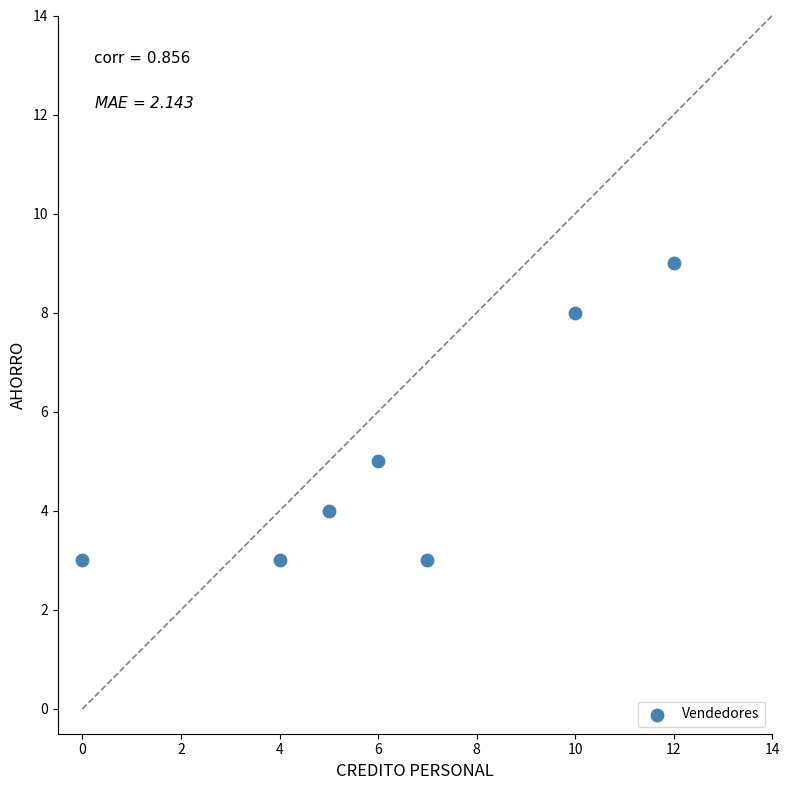

What Y value in the scatter plot is closest to 6?

5